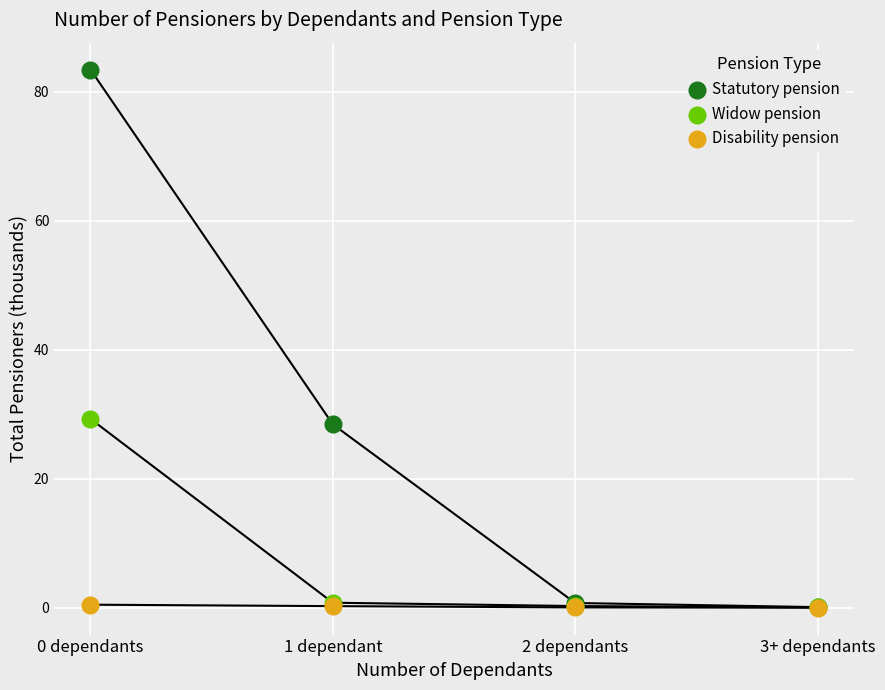

Which series has the largest Y range (max minus min)?

Statutory pension